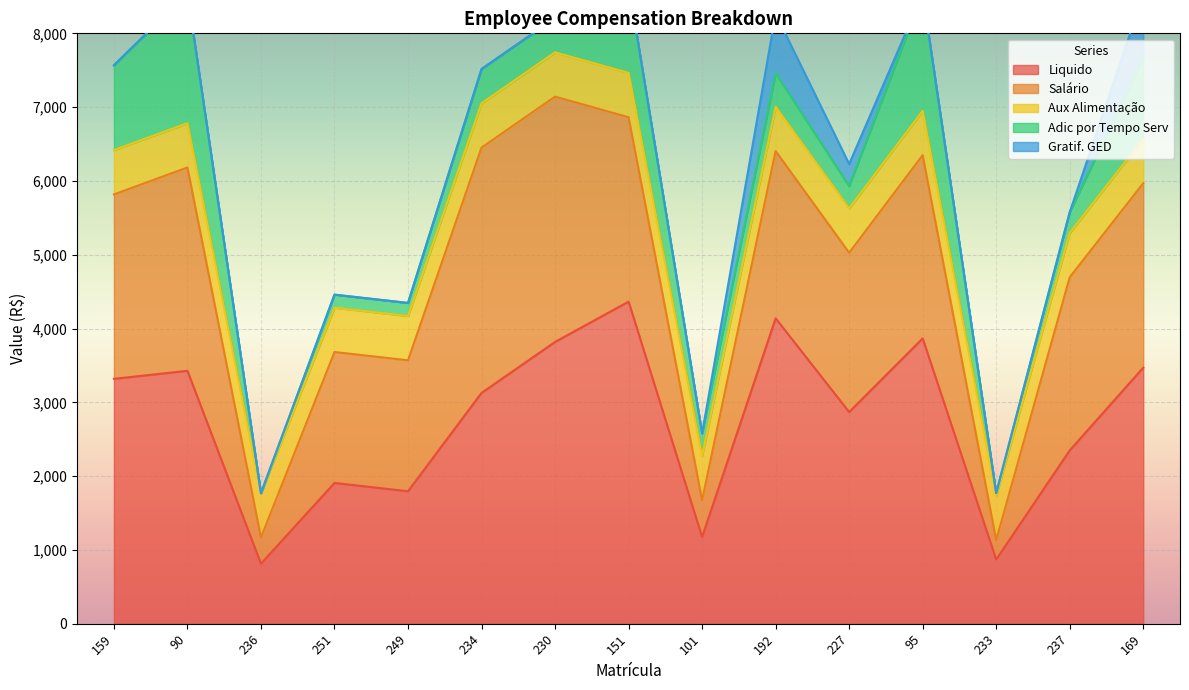

What is the value of the Salário point at the 12th from the left?

2483.4